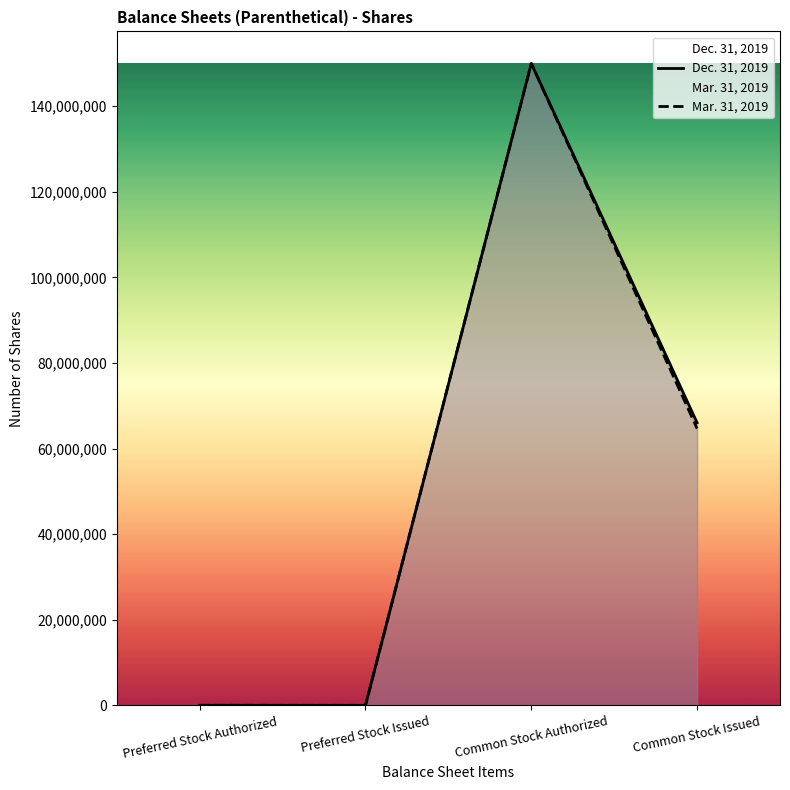

Between Preferred Stock Authorized and Common Stock Issued, which is larger?

Common Stock Issued